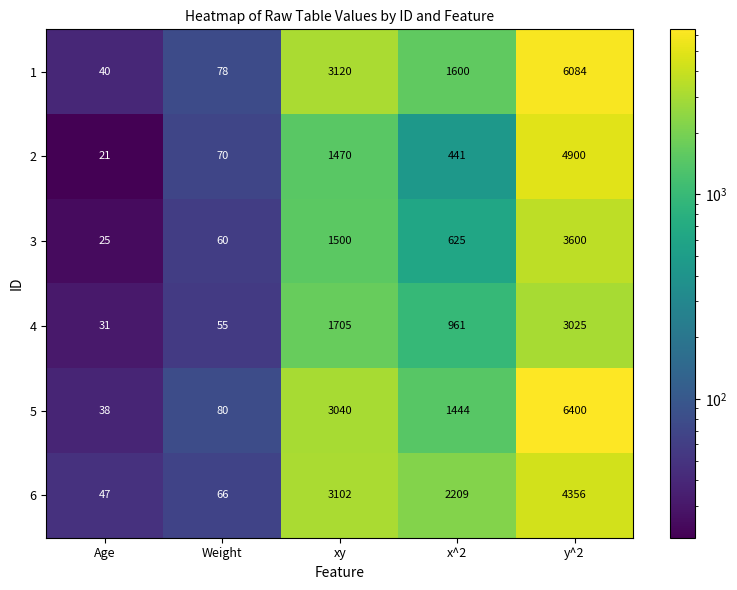

Which series has the widest spread of values?

5